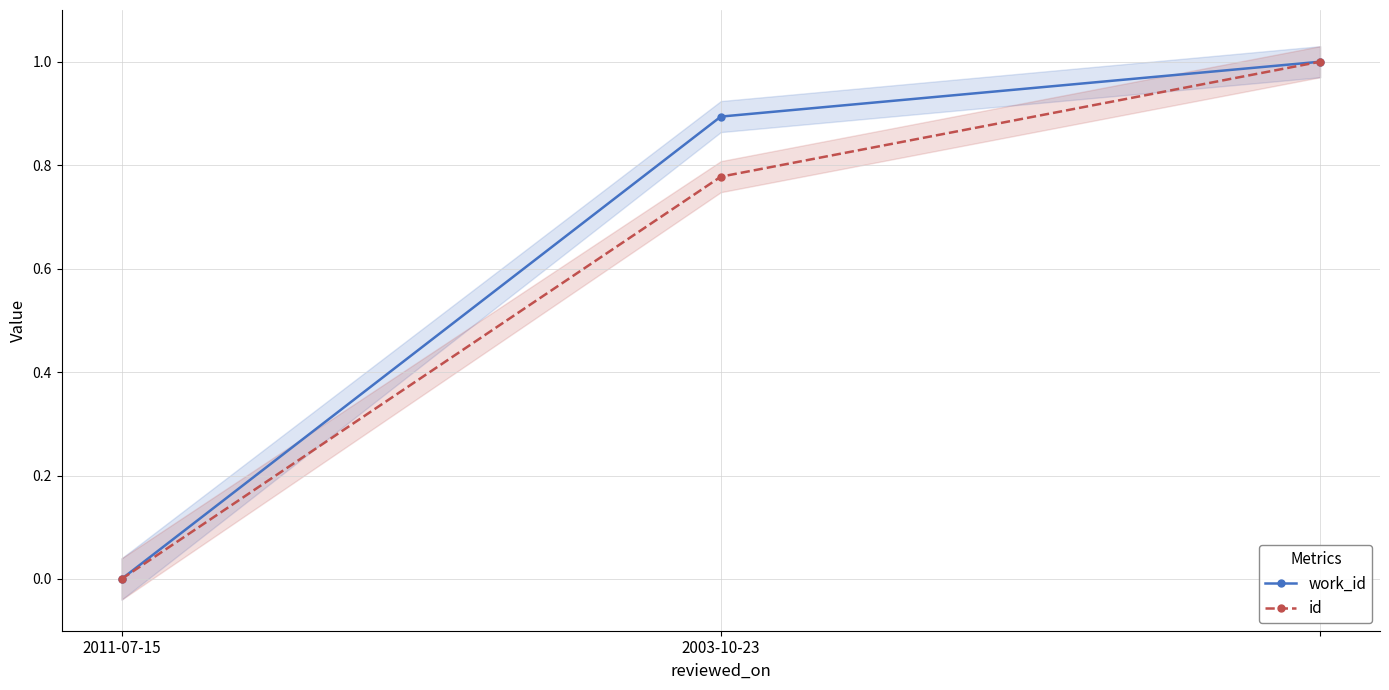

Does the chart have visible grid lines?

Yes